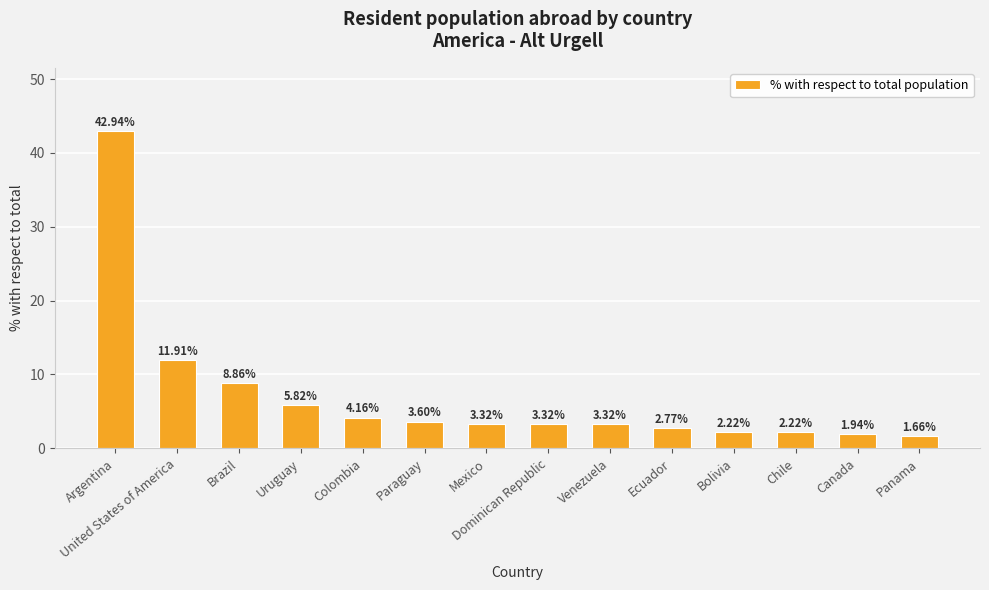

True or false: the data shows 5.8 at Mexico.

False